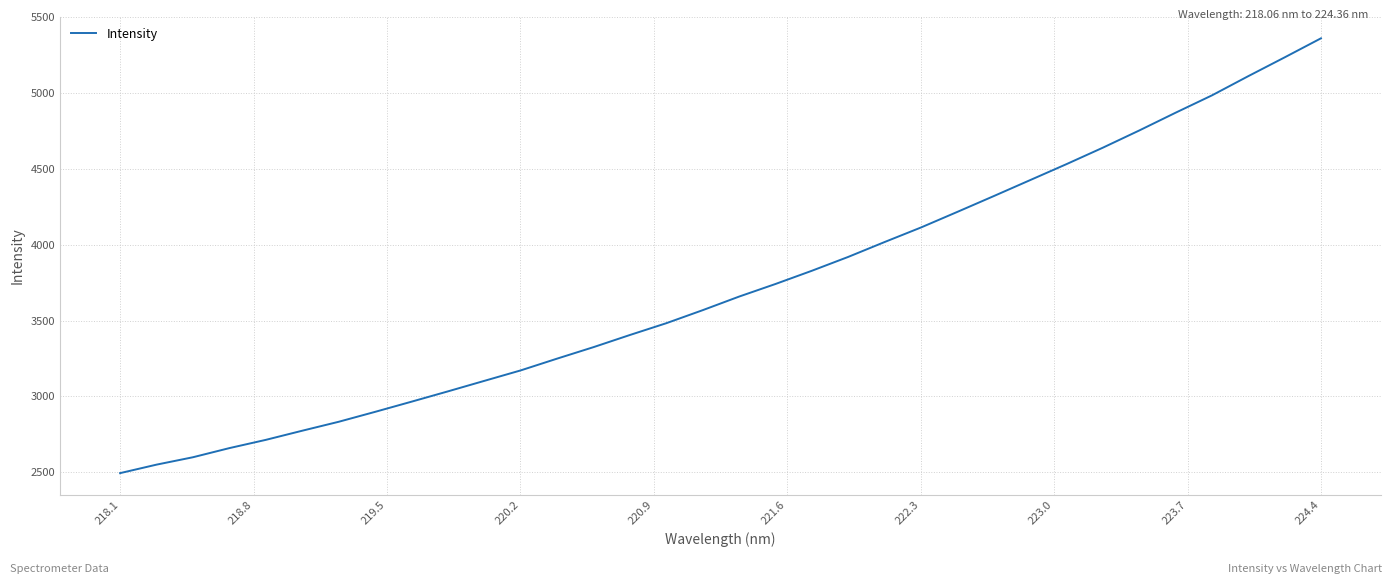

What is the maximum value shown in the chart?

5359.6